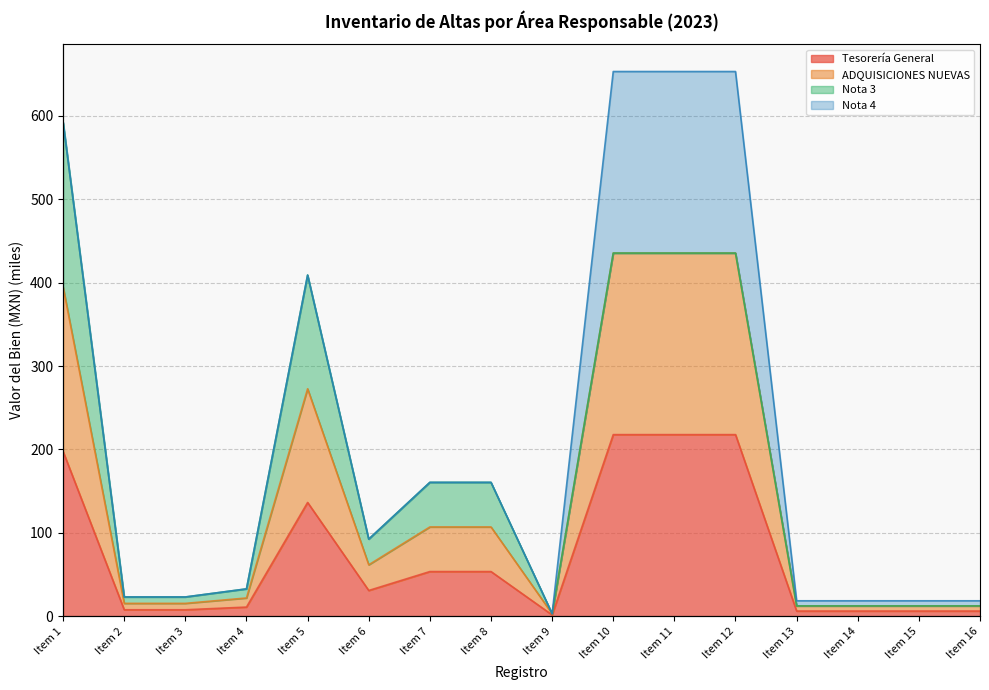

What is the total value across all series at Item 1?

592.5